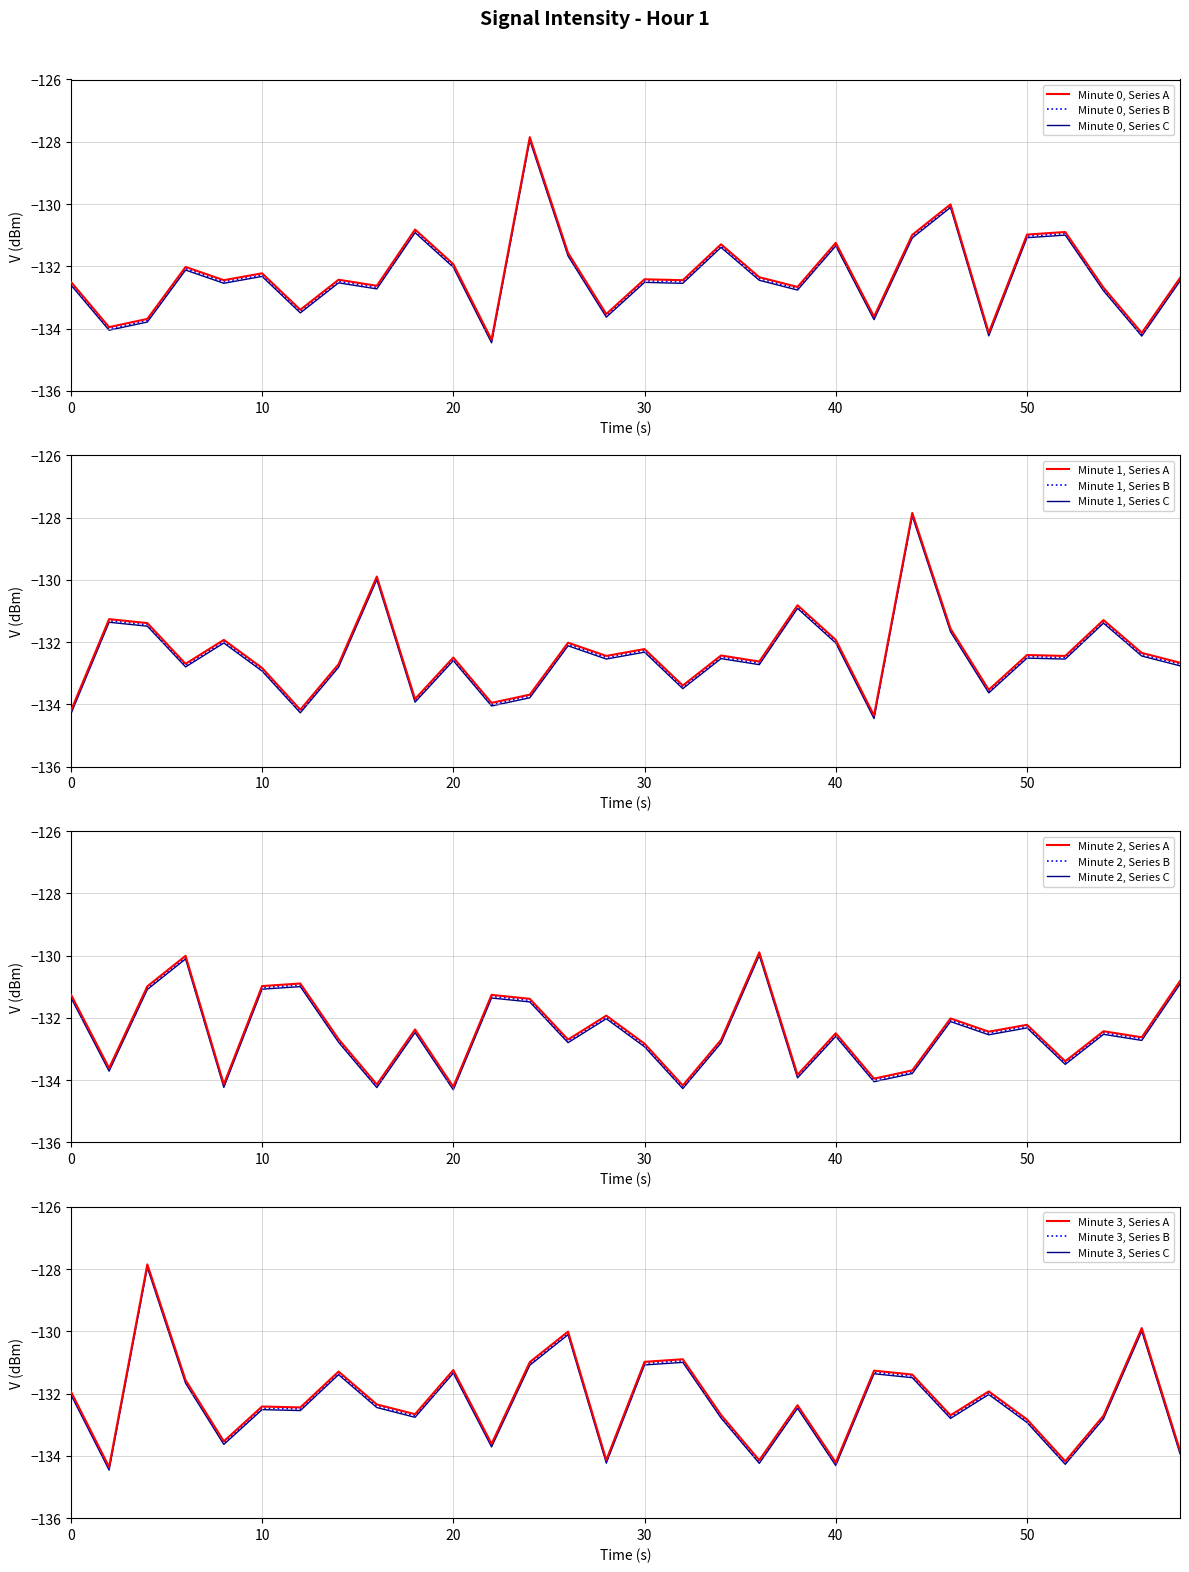

What is the minimum value for Minute 2, Series B?

-134.3